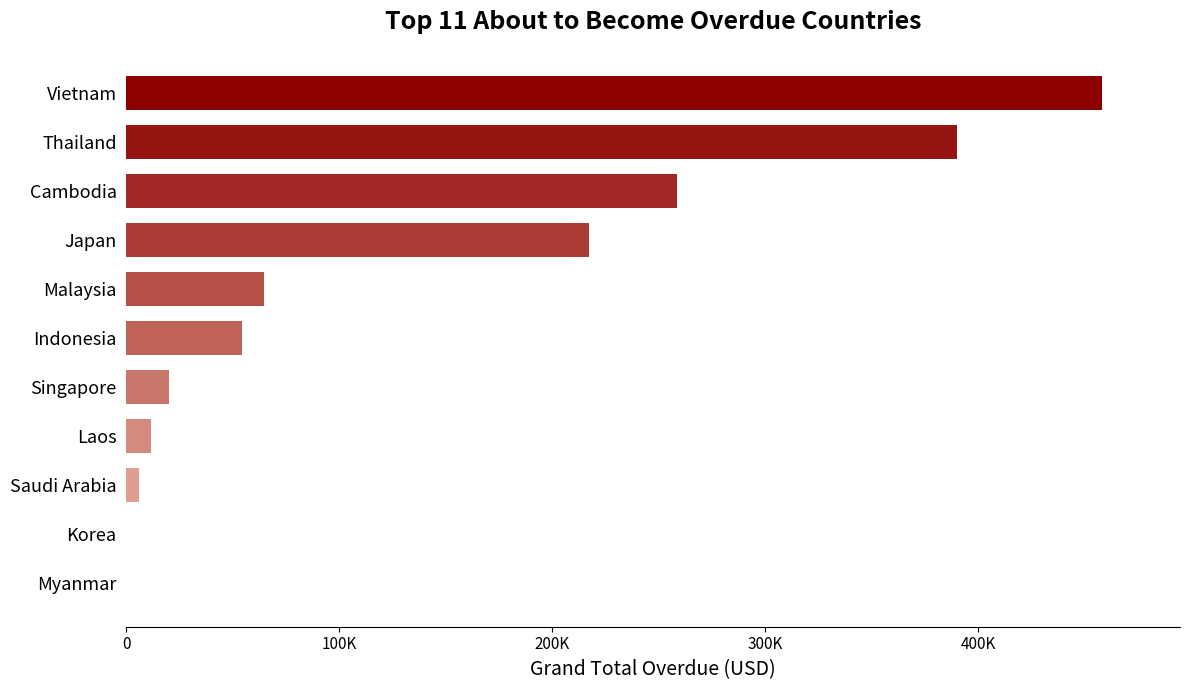

What is the difference between the maximum and minimum values?

458062.2